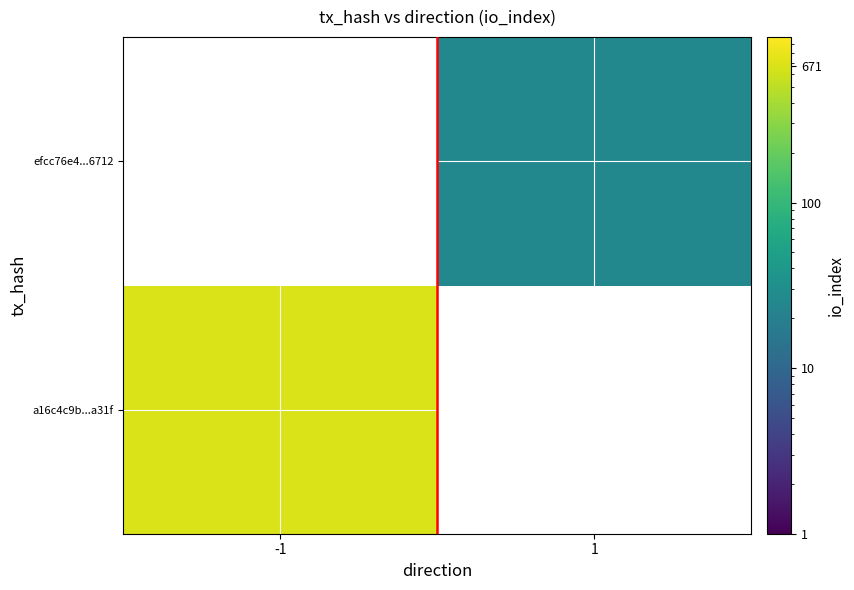

Between -1 and 1, which is larger?

1